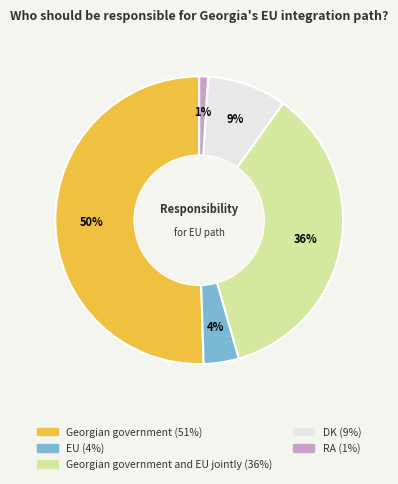

To the nearest percent, what is the average slice percentage?

20%